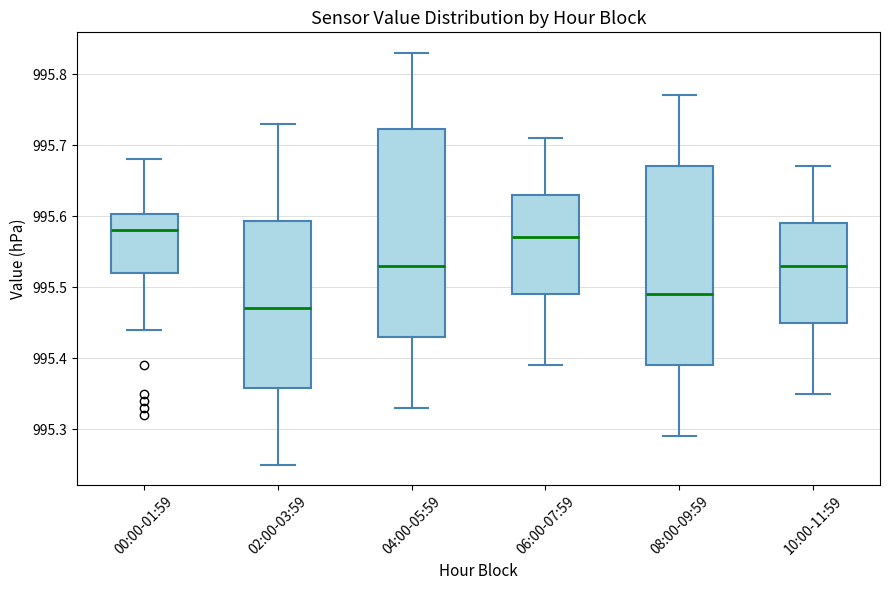

Reading left to right, transcribe this box plot: for each box, give where its median line is, the range the box spans, and where its two whiskers end, as read against the y-axis. The values are not printed on the chart, so give them approximately, as read against the axis.

00:00-01:59: median 995.58, box 995.52 to 995.60, whiskers 995.44 to 995.68
02:00-03:59: median 995.47, box 995.36 to 995.59, whiskers 995.25 to 995.73
04:00-05:59: median 995.53, box 995.43 to 995.72, whiskers 995.33 to 995.83
06:00-07:59: median 995.57, box 995.49 to 995.63, whiskers 995.39 to 995.71
08:00-09:59: median 995.49, box 995.39 to 995.67, whiskers 995.29 to 995.77
10:00-11:59: median 995.53, box 995.45 to 995.59, whiskers 995.35 to 995.67